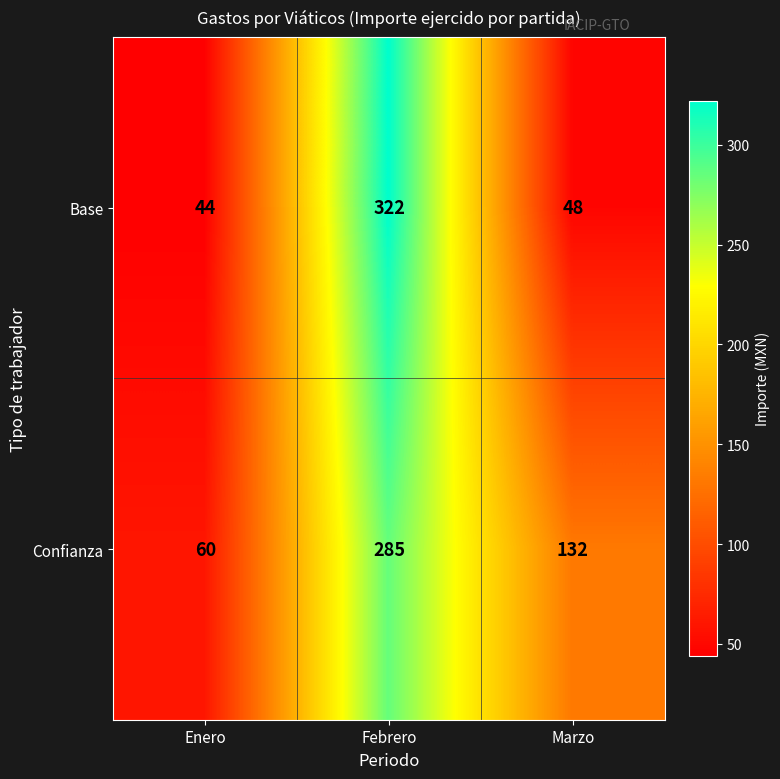

The Confianza series shows 185 at Febrero. True or false?

False